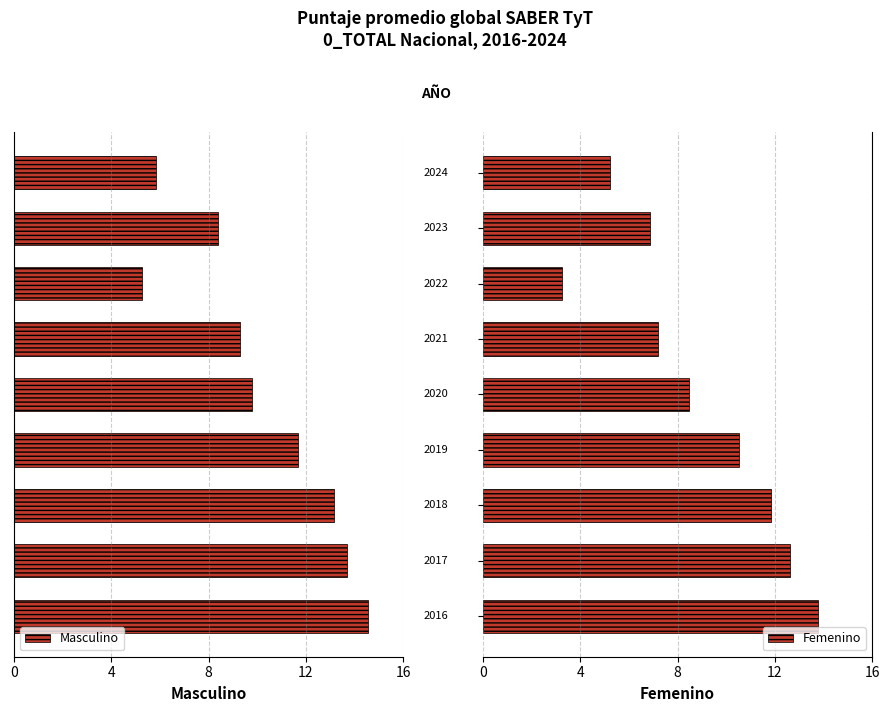

Which series has the largest range (max minus min)?

Femenino